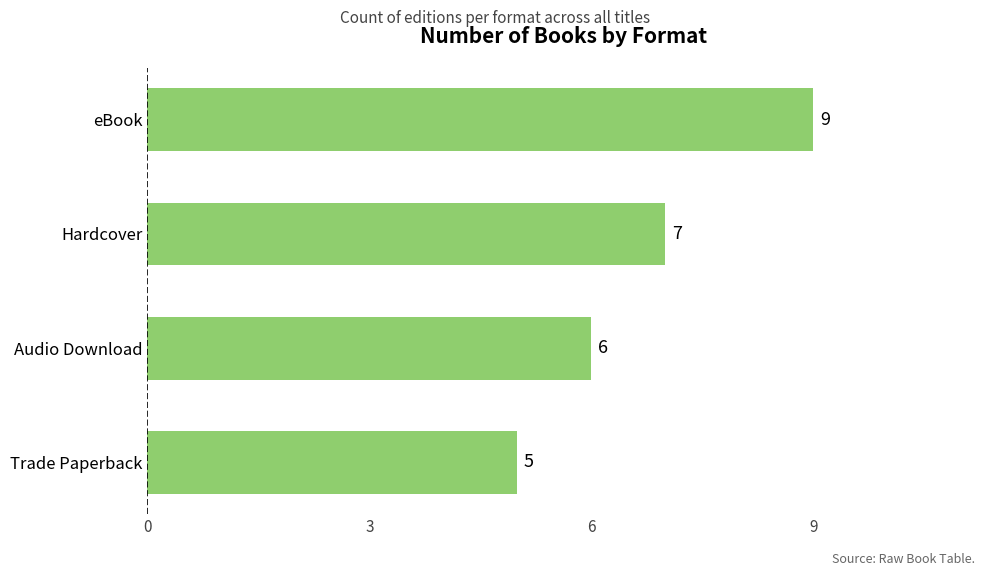

What is the minimum value shown in the chart?

5